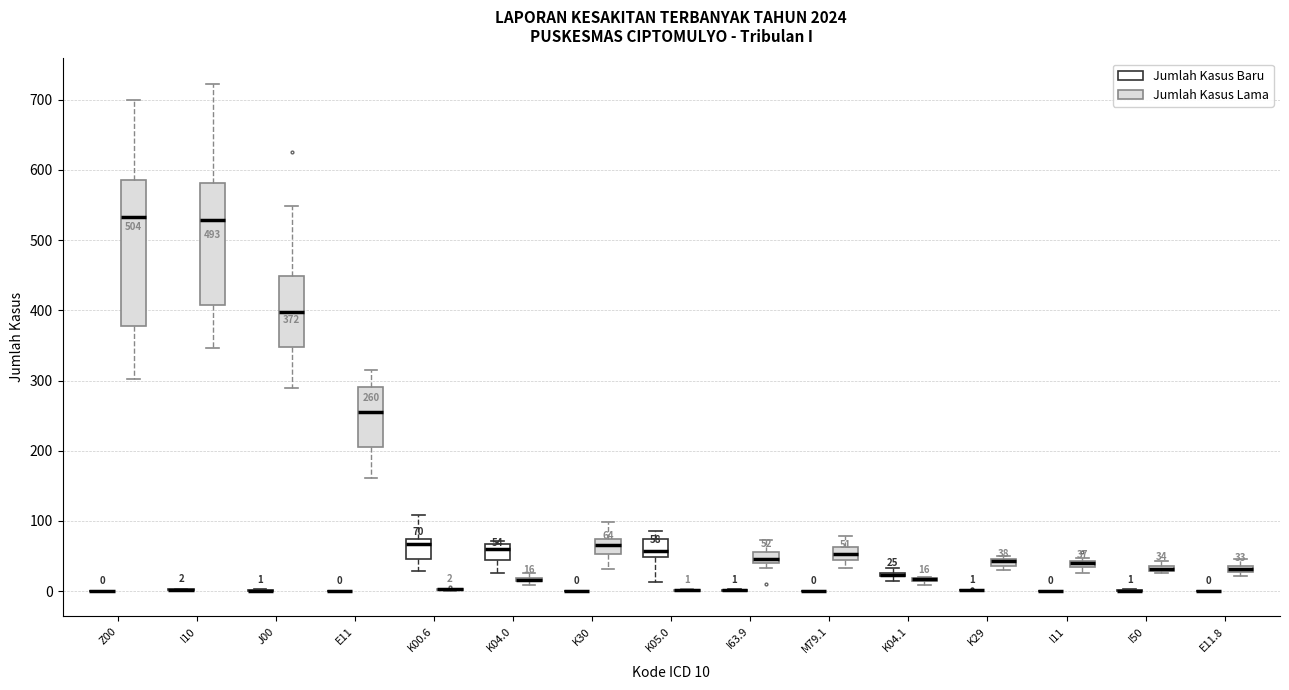

Comparing the boxes themselves (not the whiskers), which one is the tallest?

Z00 (Jumlah Kasus Lama)